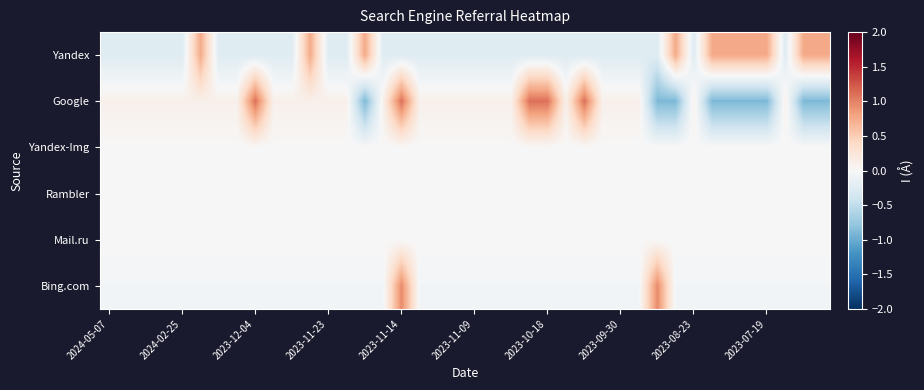

Reading left to right, list all the values displayed in this chart.

Yandex: -0.2	-0.2	-0.2	-0.2	-0.2	0.8	-0.2	-0.2	-0.2	-0.2	-0.2	0.8	-0.2	-0.2	0.8	-0.2	-0.2	-0.2	-0.2	-0.2	-0.2	-0.2	-0.2	-0.2	-0.2	-0.2	-0.2	-0.2	-0.2	-0.2	-0.2	0.8	-0.2	0.8	0.8	0.8	0.8	-0.2	0.8	0.8
Google: 0.1	0.1	0.1	0.1	0.1	0.1	0.1	0.1	1.1	0.1	0.1	0.1	0.1	0.1	-0.9	0.1	1.1	0.1	0.1	0.1	0.1	0.1	0.1	1.1	1.1	0.1	1.1	0.1	0.1	0.1	-0.9	-0.9	0.1	-0.9	-0.9	-0.9	-0.9	0.1	-0.9	-0.9
Yandex-Img: 0.0	0.0	0.0	0.0	0.0	0.0	0.0	0.0	0.0	0.0	0.0	0.0	0.0	0.0	0.0	0.0	0.0	0.0	0.0	0.0	0.0	0.0	0.0	0.0	0.0	0.0	0.0	0.0	0.0	0.0	0.0	0.0	0.0	0.0	0.0	0.0	0.0	0.0	0.0	0.0
Rambler: 0.0	0.0	0.0	0.0	0.0	0.0	0.0	0.0	0.0	0.0	0.0	0.0	0.0	0.0	0.0	0.0	0.0	0.0	0.0	0.0	0.0	0.0	0.0	0.0	0.0	0.0	0.0	0.0	0.0	0.0	0.0	0.0	0.0	0.0	0.0	0.0	0.0	0.0	0.0	0.0
Mail.ru: 0.0	0.0	0.0	0.0	0.0	0.0	0.0	0.0	0.0	0.0	0.0	0.0	0.0	0.0	0.0	0.0	0.0	0.0	0.0	0.0	0.0	0.0	0.0	0.0	0.0	0.0	0.0	0.0	0.0	0.0	0.0	0.0	0.0	0.0	0.0	0.0	0.0	0.0	0.0	0.0
Bing.com: -0.1	-0.1	-0.1	-0.1	-0.1	-0.1	-0.1	-0.1	-0.1	-0.1	-0.1	-0.1	-0.1	-0.1	-0.1	-0.1	0.9	-0.1	-0.1	-0.1	-0.1	-0.1	-0.1	-0.1	-0.1	-0.1	-0.1	-0.1	-0.1	-0.1	0.9	-0.1	-0.1	-0.1	-0.1	-0.1	-0.1	-0.1	-0.1	-0.1